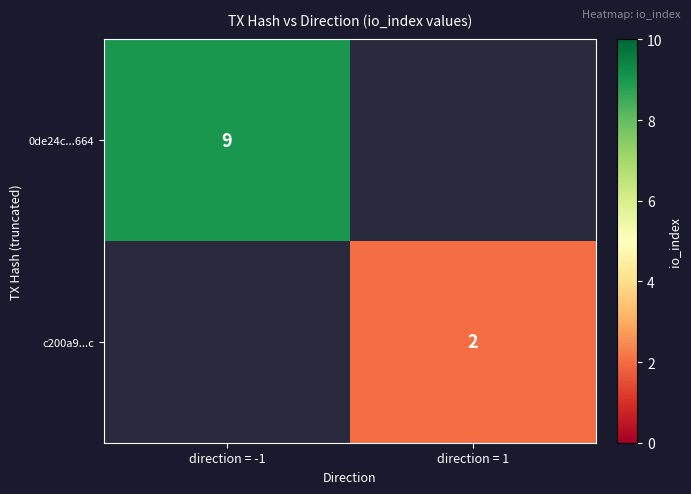

True or false: 0de24c...664 has a value of 9 at direction = -1.

True